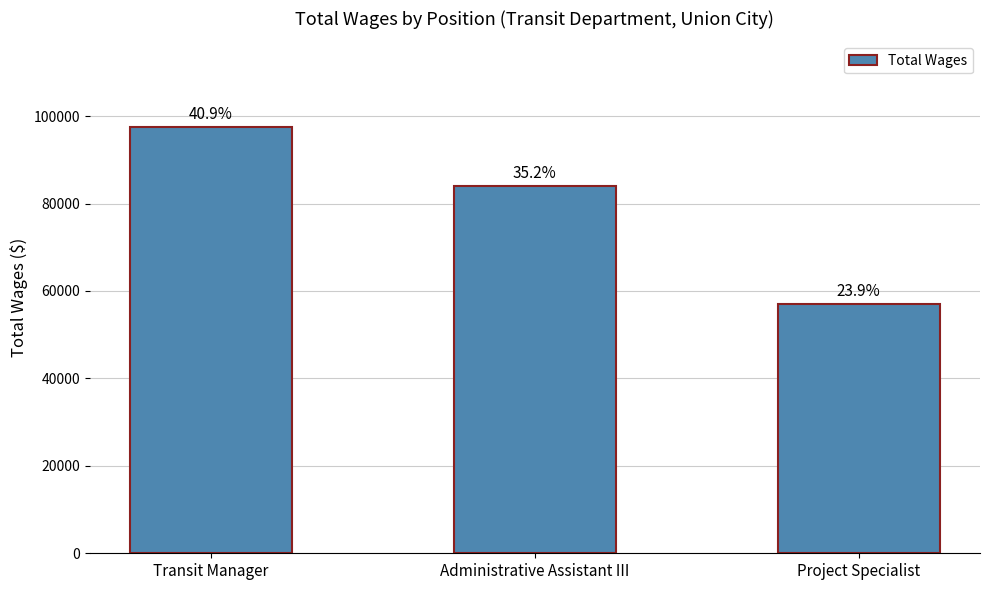

What is the difference between the values at Transit Manager and Project Specialist?

40478